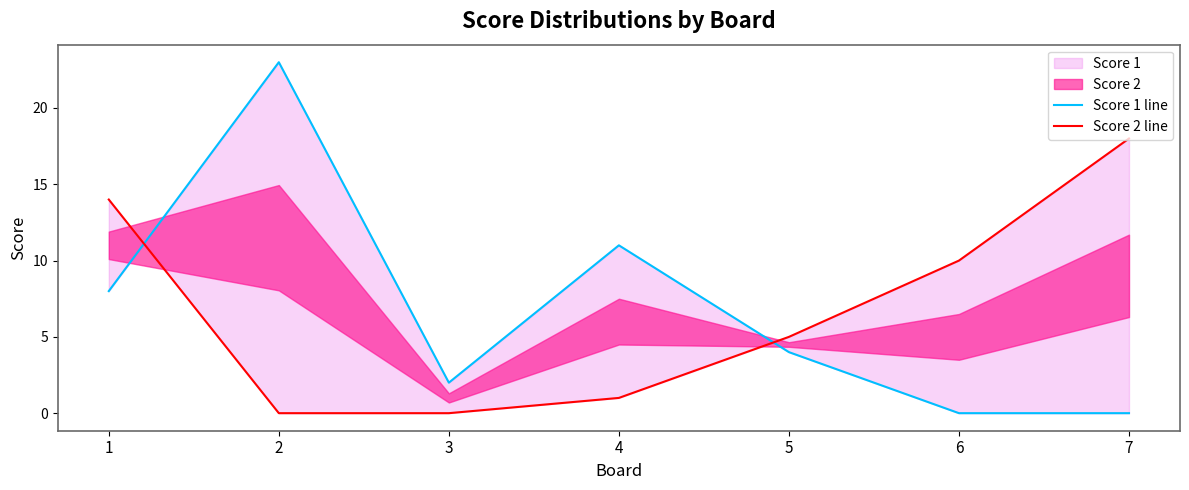

How many data points does each series have?

7